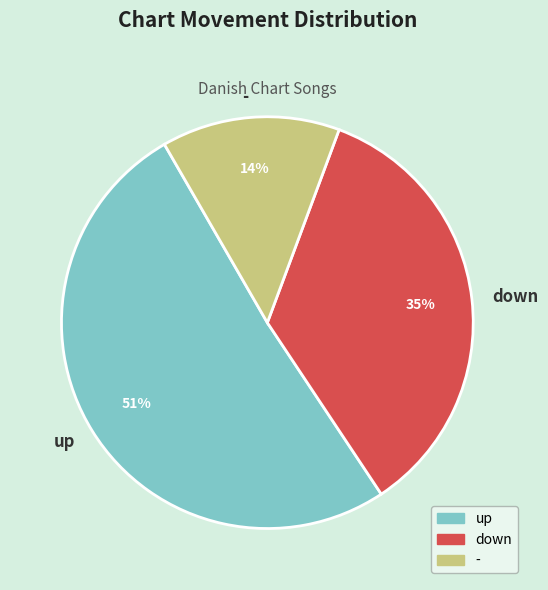

The up slice represents 66% of the pie. True or false?

False